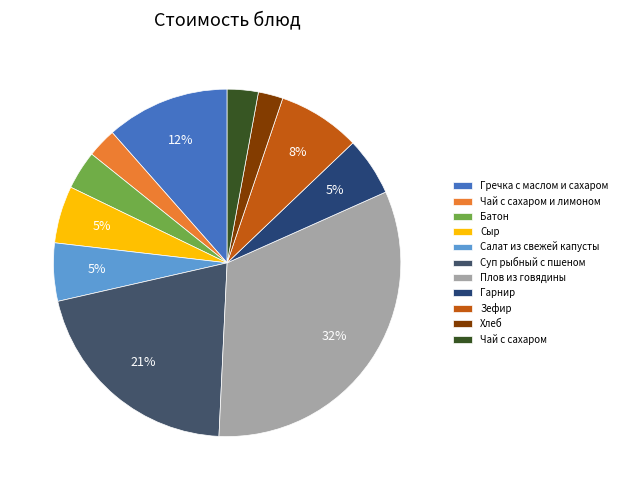

True or false: Батон accounts for 1% of the total.

False